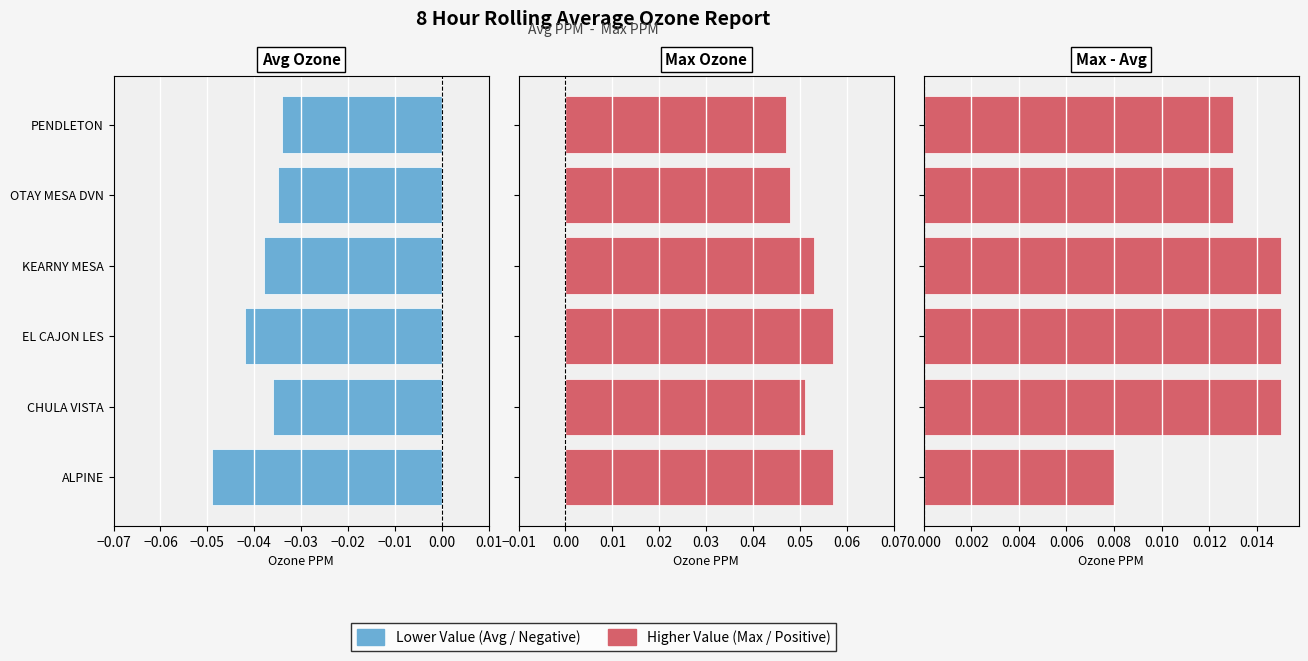

What is the greatest value displayed?

0.1